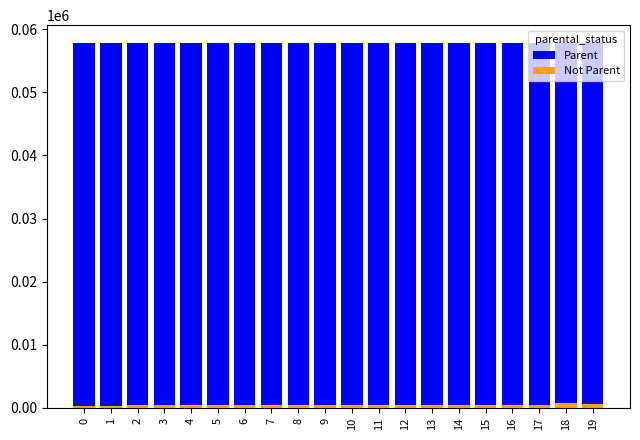

The value of Not Parent at 5 is 180. True or false?

False